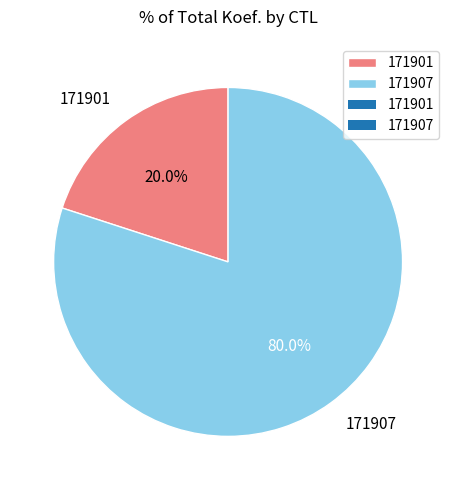

Rank the categories by value from lowest to highest.

171901, 171907